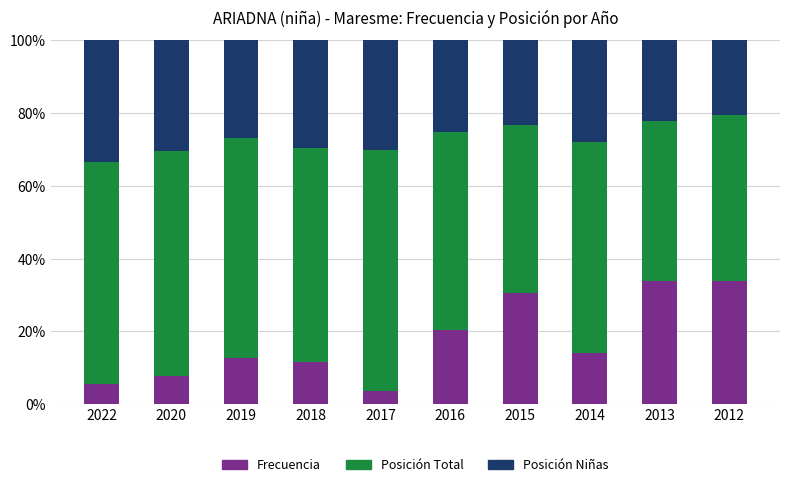

What is the highest value of the Frecuencia series?

33.8